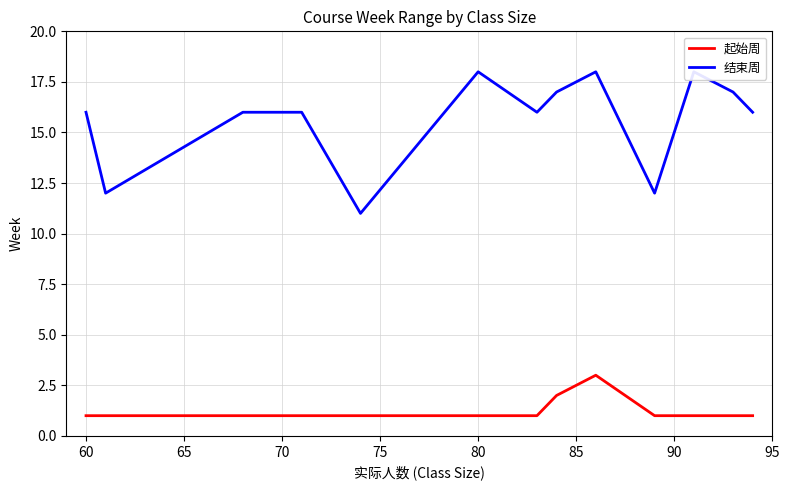

How many series are shown in this chart?

2